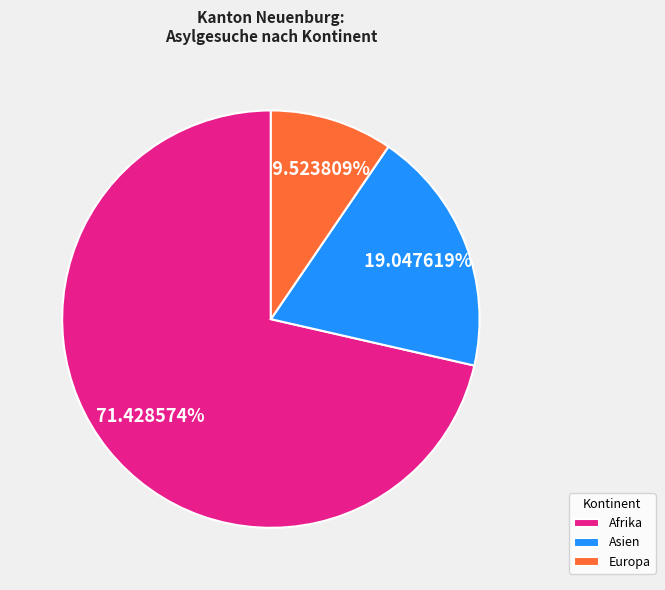

Is the sum of Afrika and Asien greater than half?

Yes